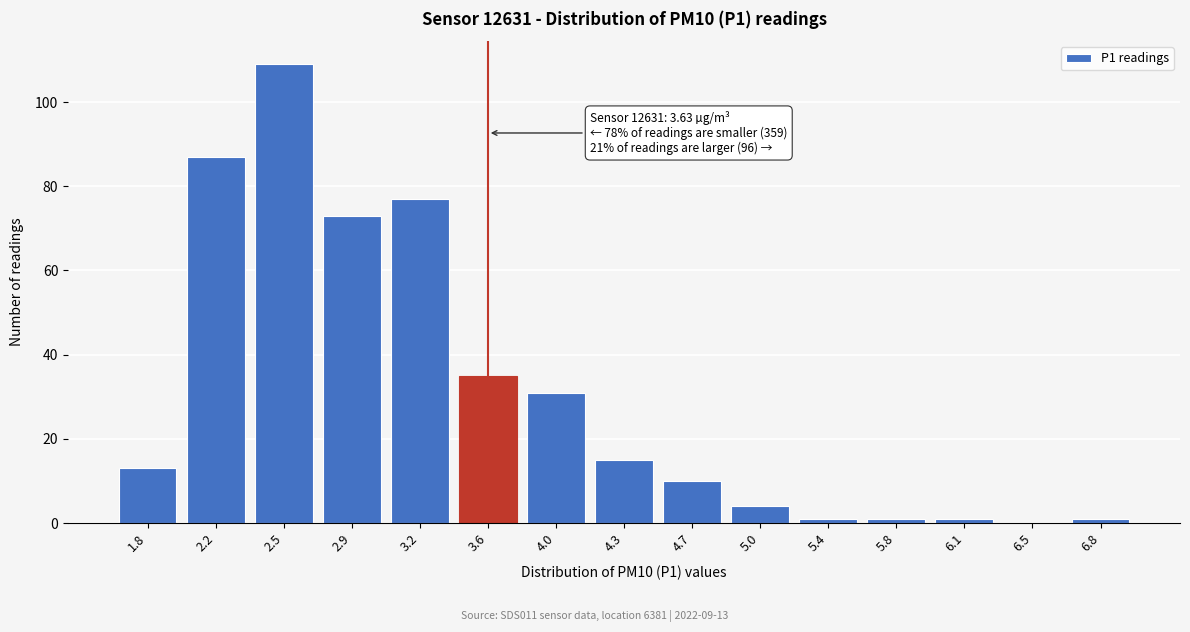

Reading left to right, what are all the values shown in this chart?

1.8=13	2.2=87	2.5=109	2.9=73	3.2=77	3.6=35	4.0=31	4.3=15	4.7=10	5.0=4	5.4=1	5.8=1	6.1=1	6.5=0	6.8=1